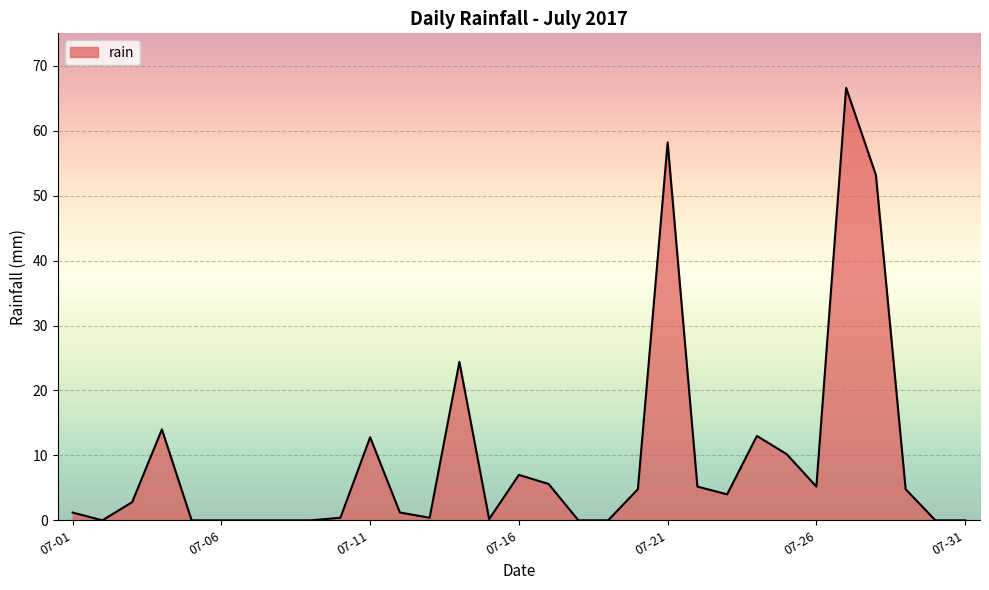

What is the sum of all values?

295.2